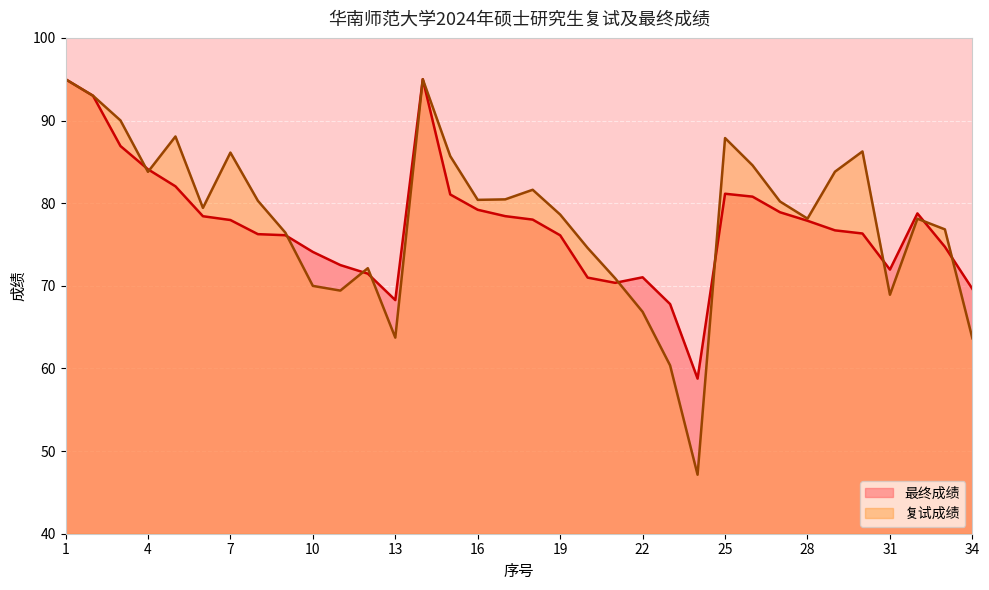

Between 9 and 23, which series saw the biggest shift?

复试成绩